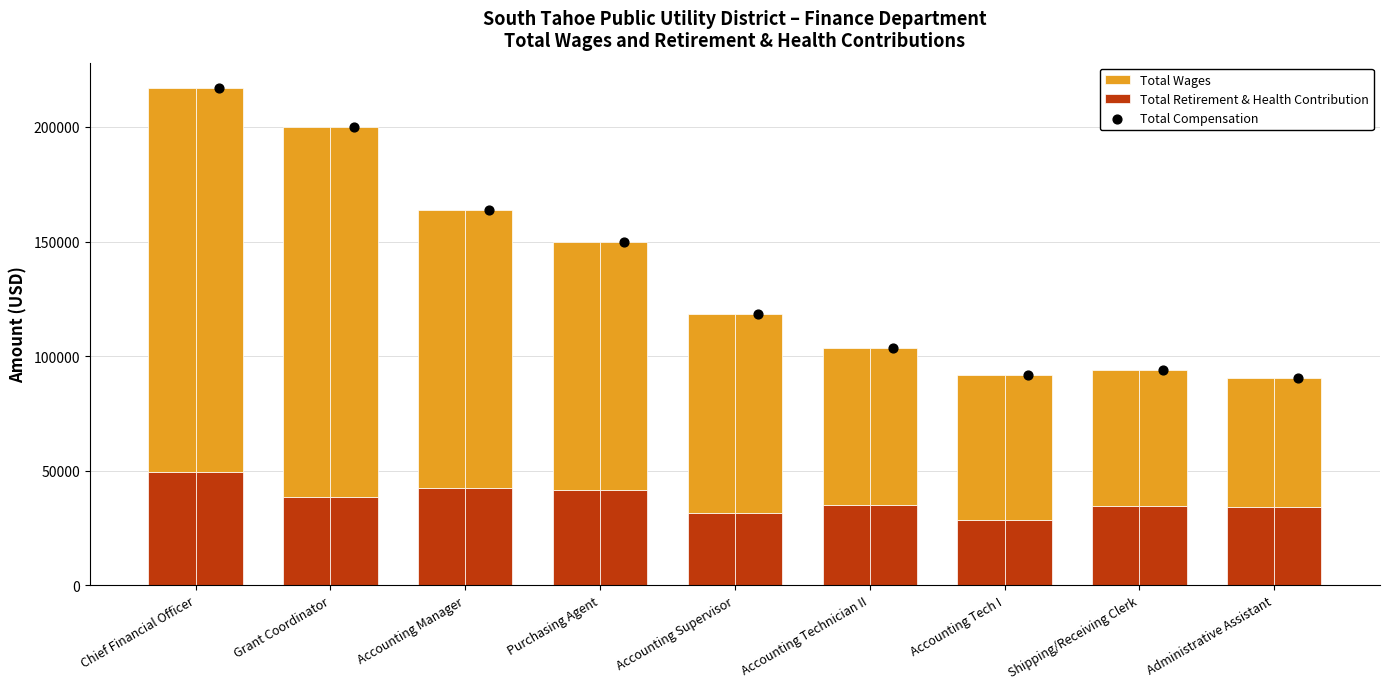

Is the value of Total Retirement & Health Contribution at Accounting Manager greater than the value of Total Wages at Grant Coordinator?

No